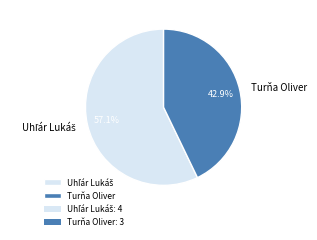

To the nearest percent, what is the average slice percentage?

50%